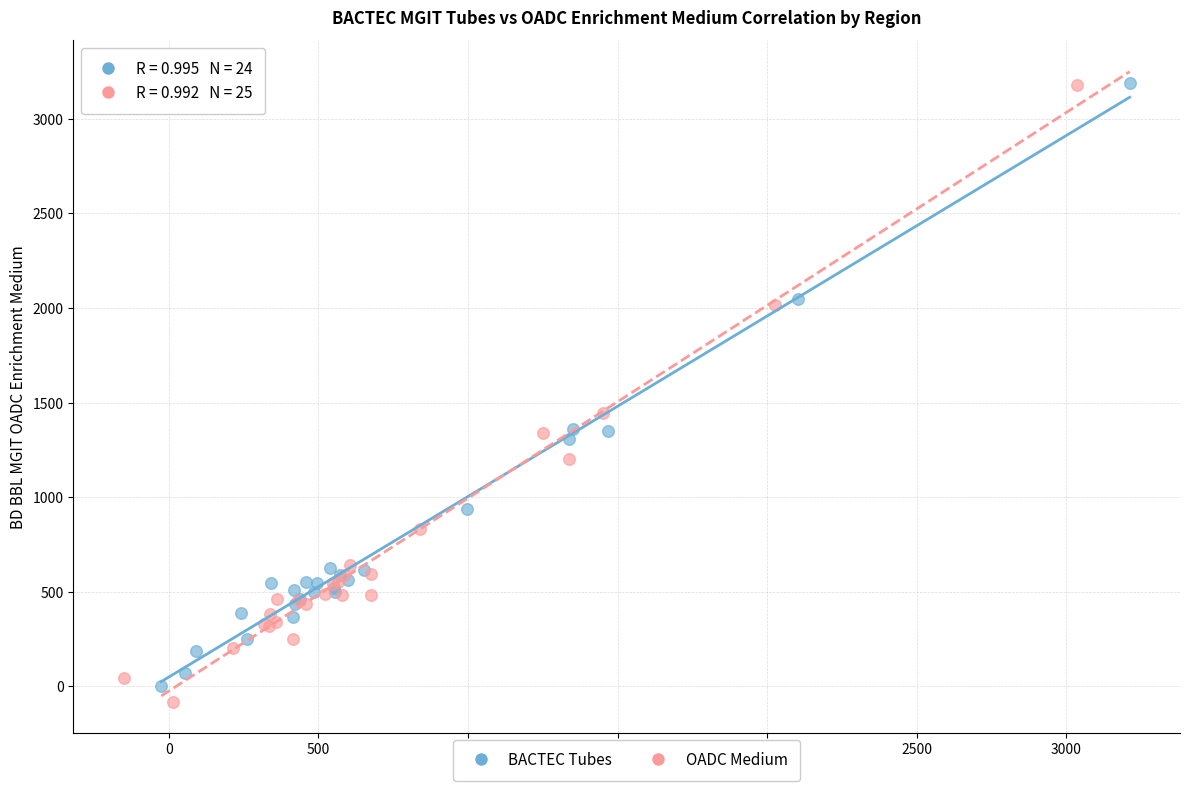

Which series has the largest Y range (max minus min)?

OADC Medium